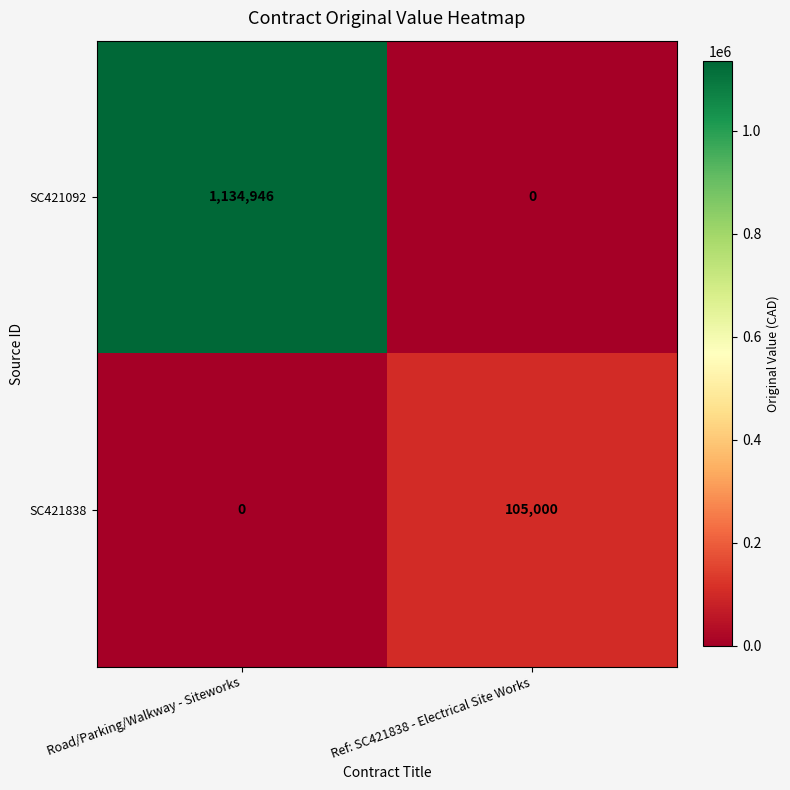

What is the total value across all series at Ref: SC421838 - Electrical Site Works?

105000